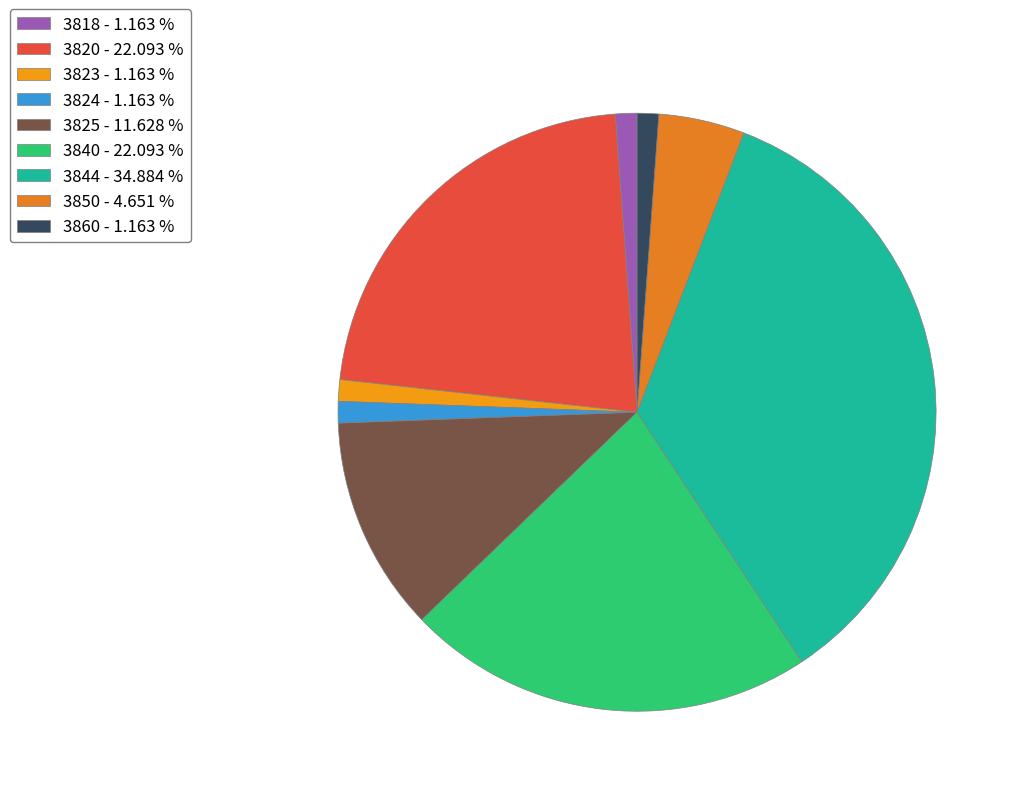

Which category has the biggest portion of the pie?

3844